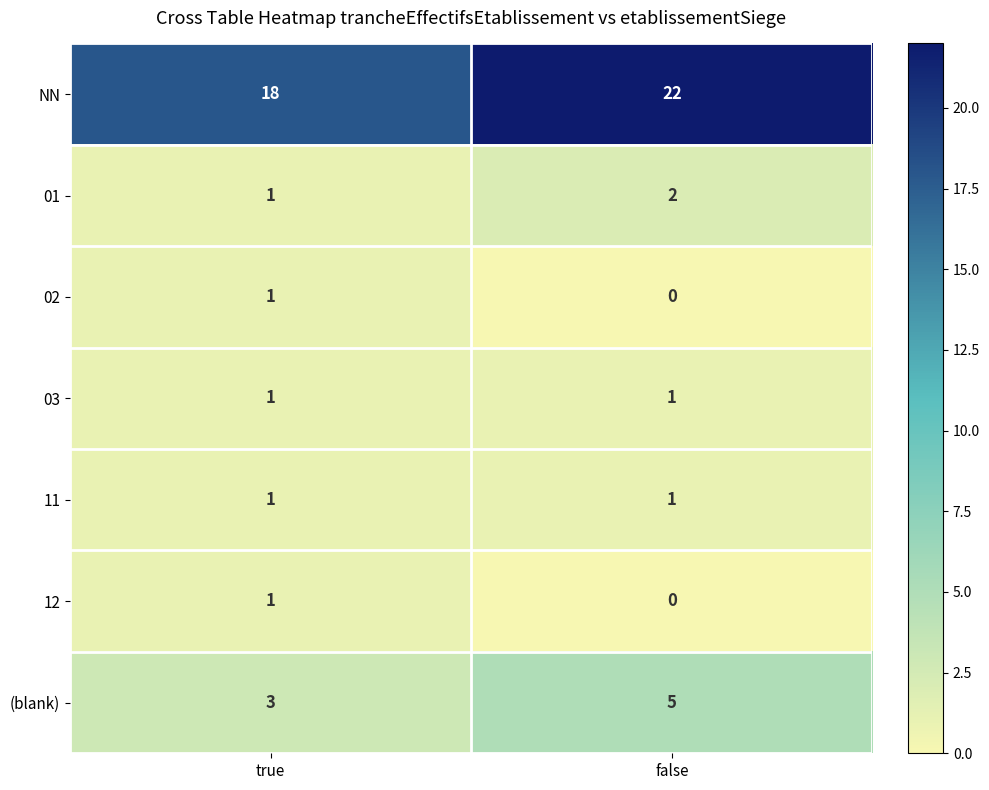

Reading right to left, extract all data points from this chart.

NN: false=22	true=18
01: false=2	true=1
02: false=0	true=1
03: false=1	true=1
11: false=1	true=1
12: false=0	true=1
(blank): false=5	true=3